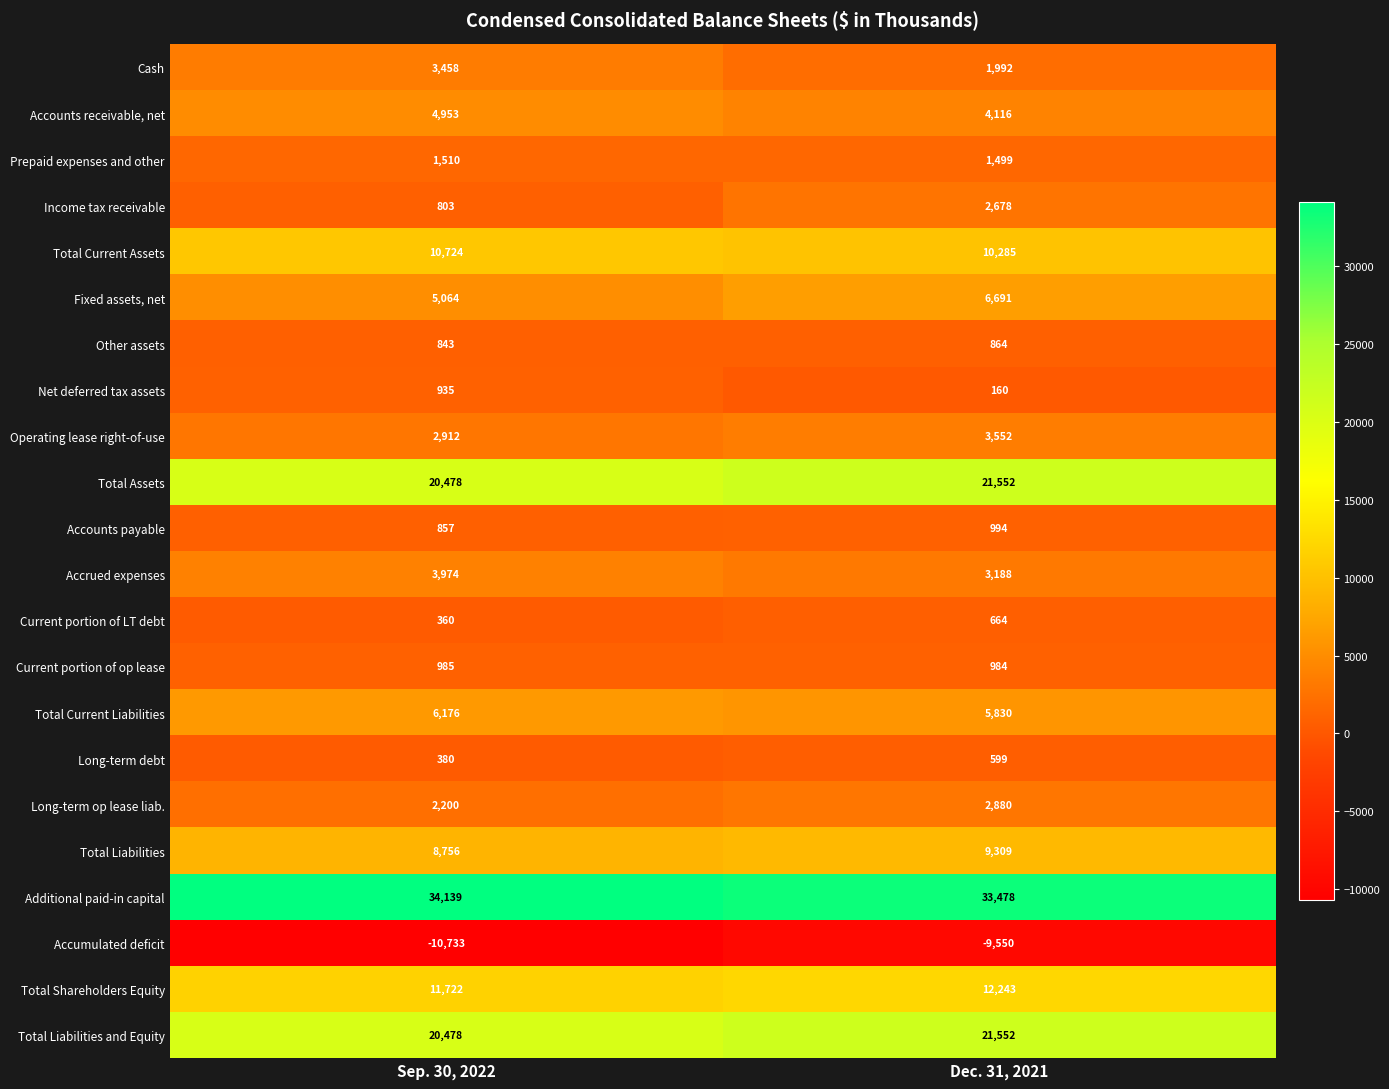

What is the sum of all Long-term op lease liab. values?

5080